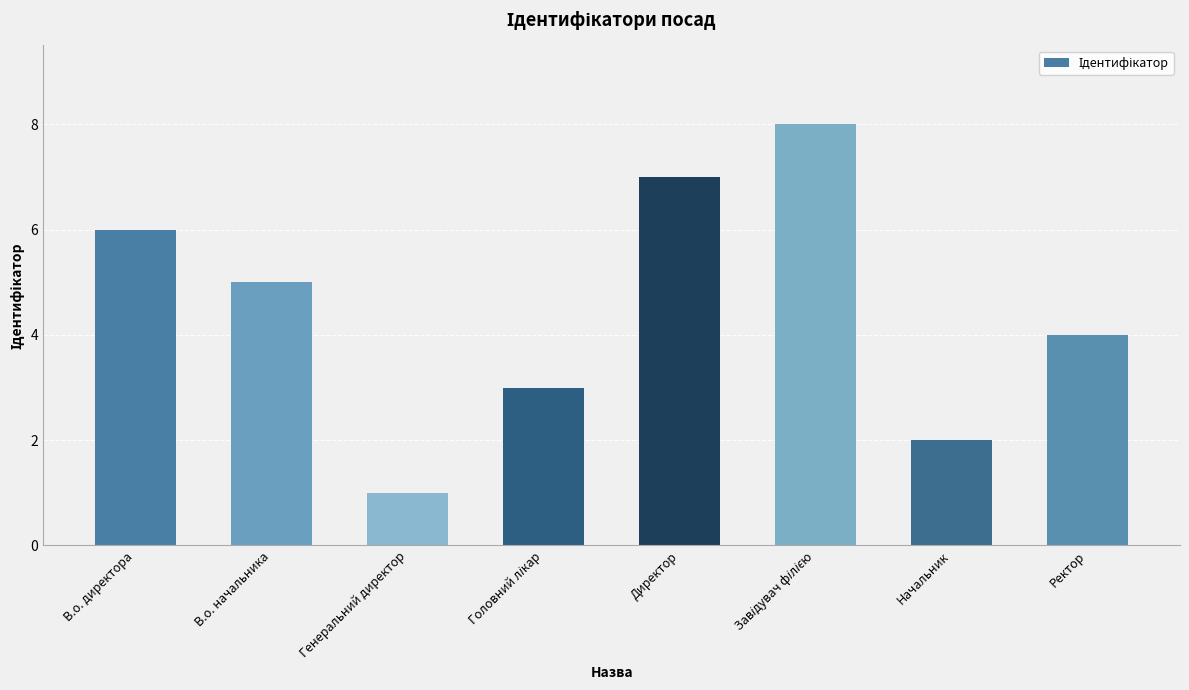

At which category does the chart reach its minimum across all series?

Генеральний директор